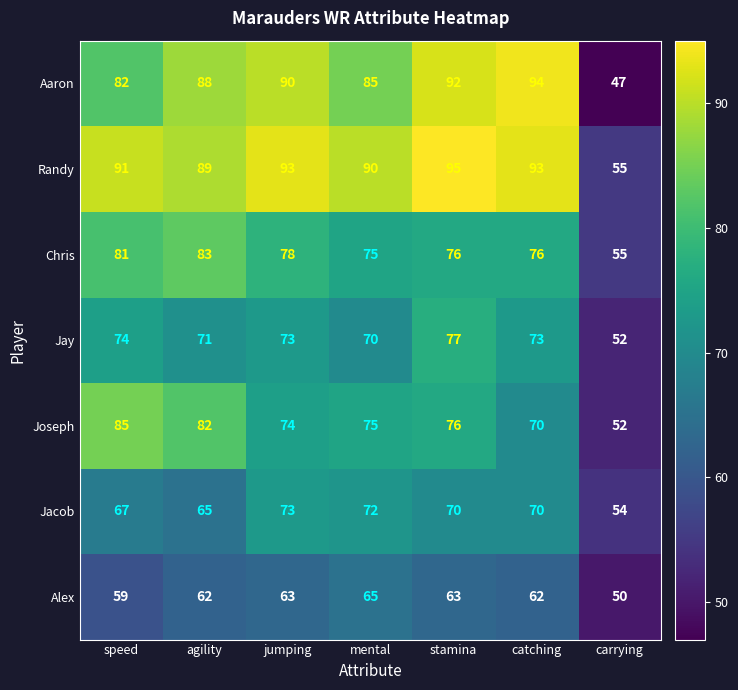

What is the difference between the Aaron values at agility and catching?

6